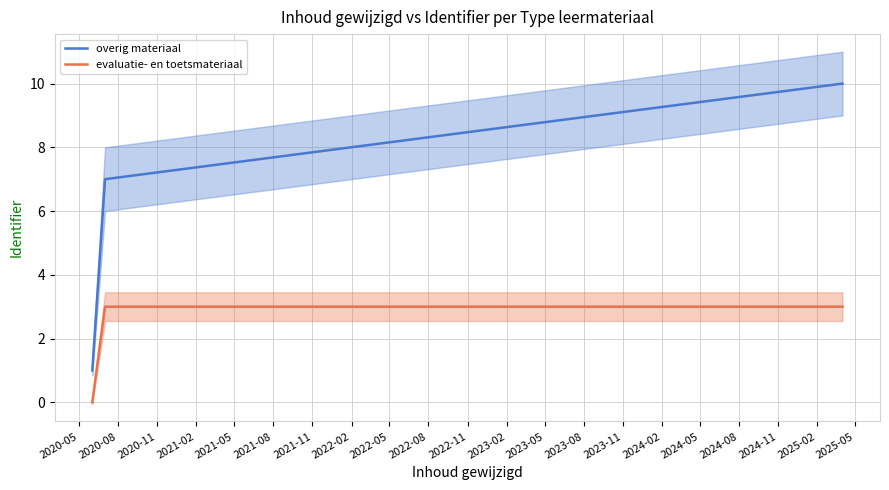

At how many categories does at least one series exceed 7?

1